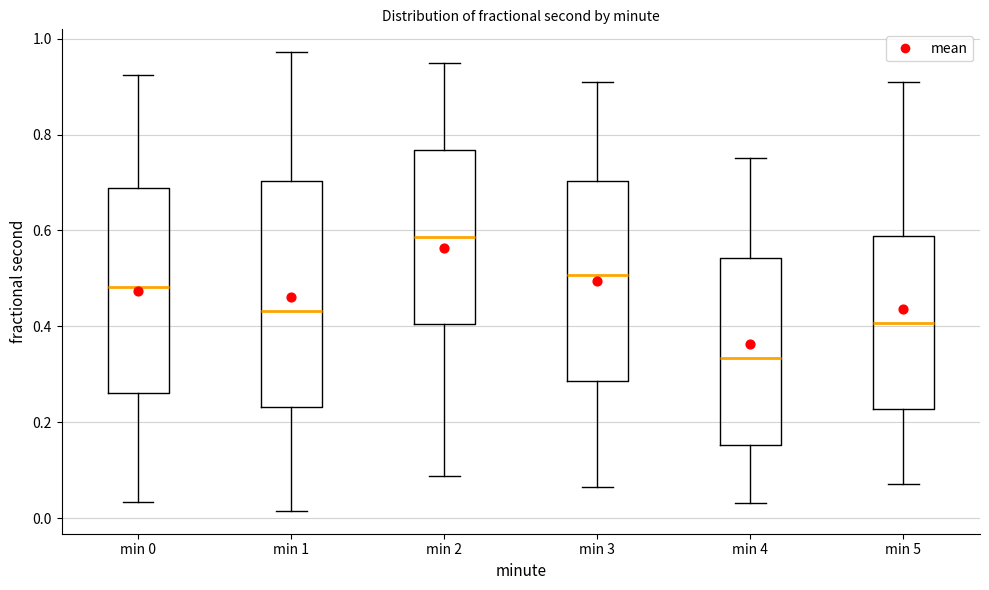

Where does the lower whisker of the box for min 1 end on the y-axis? The values are not printed on the chart, so give them approximately, as read against the axis.

0.02